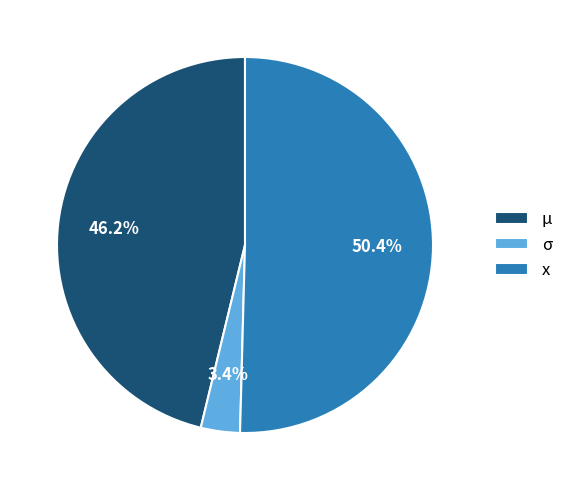

True or false: σ accounts for 14% of the total.

False